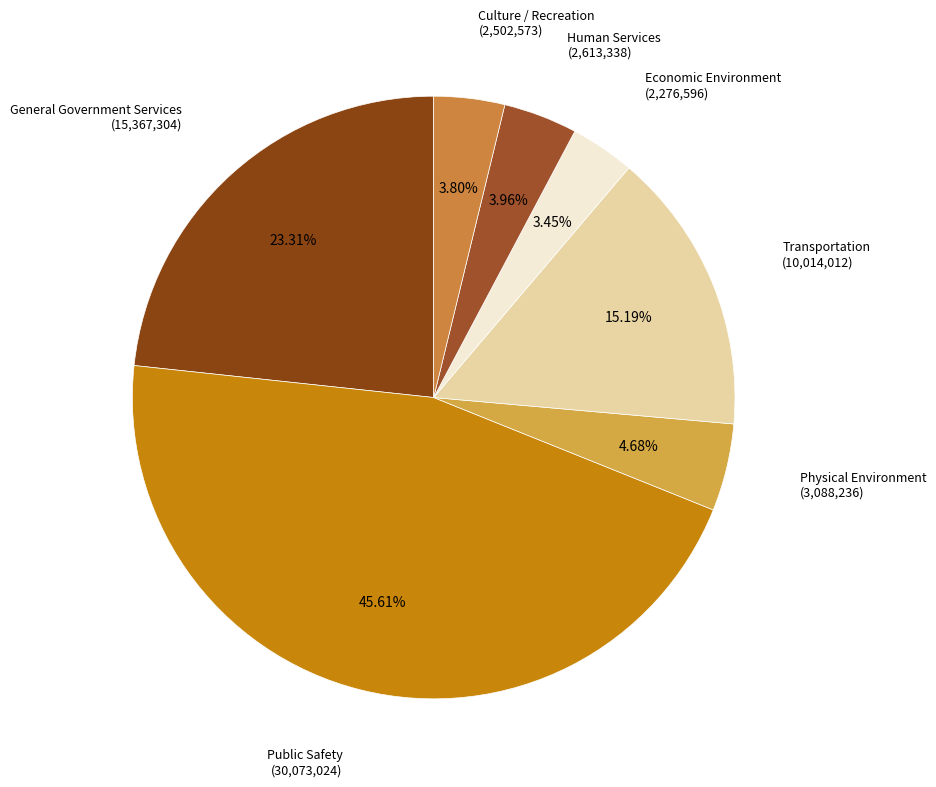

How many slices are in this pie chart?

7